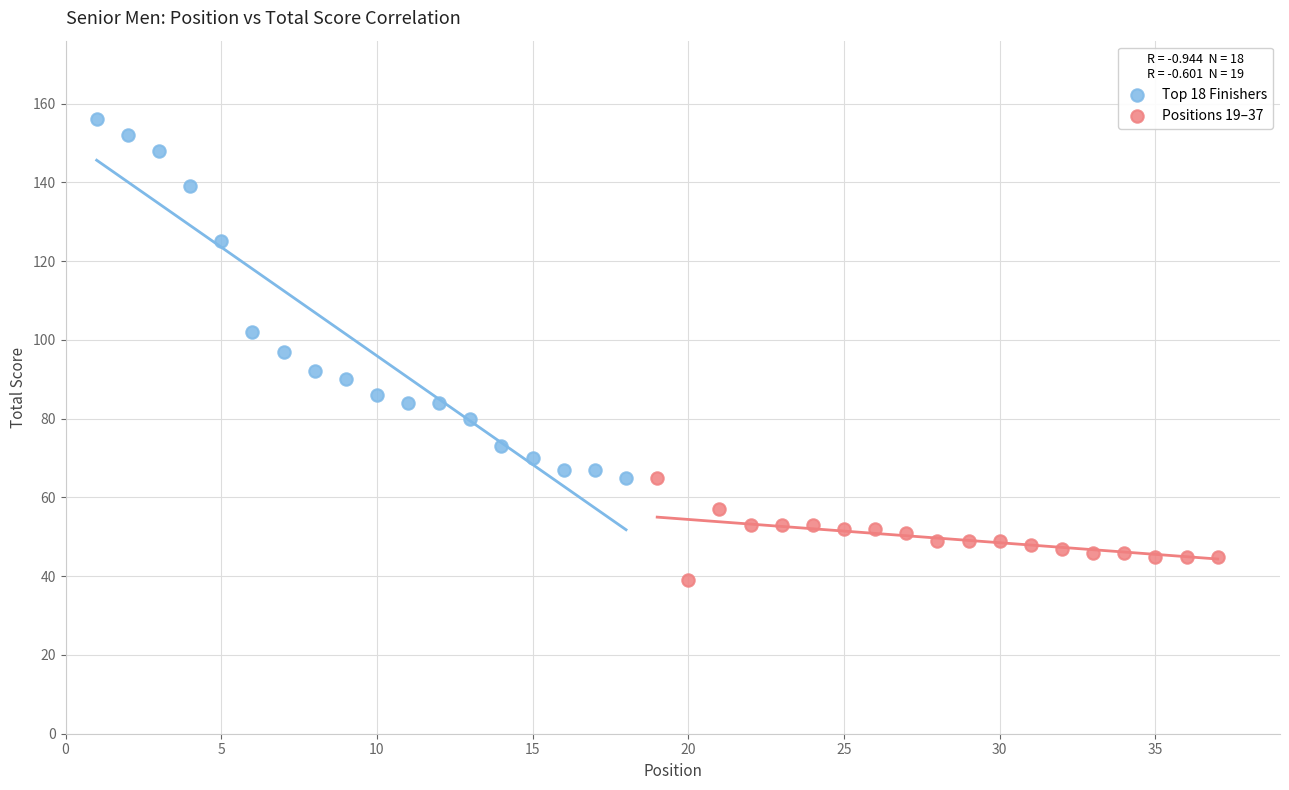

Which series has the largest Y range (max minus min)?

Top 18 Finishers